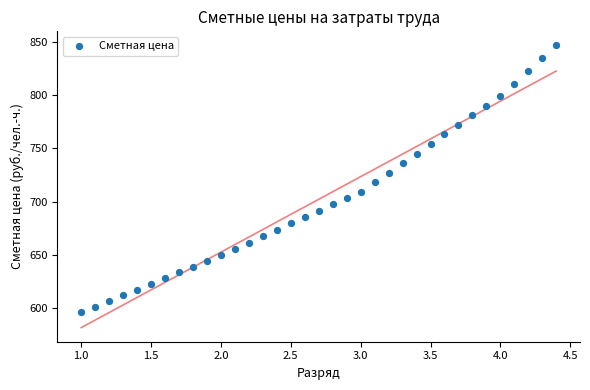

What is the range of X values (max minus min)?

3.4